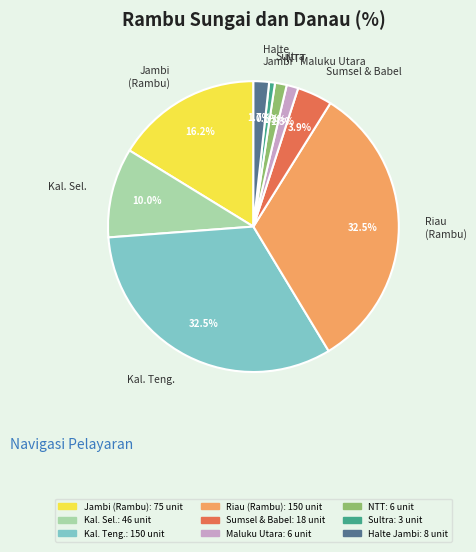

Combined, do Riau (Rambu) and Maluku Utara account for over 50%?

No